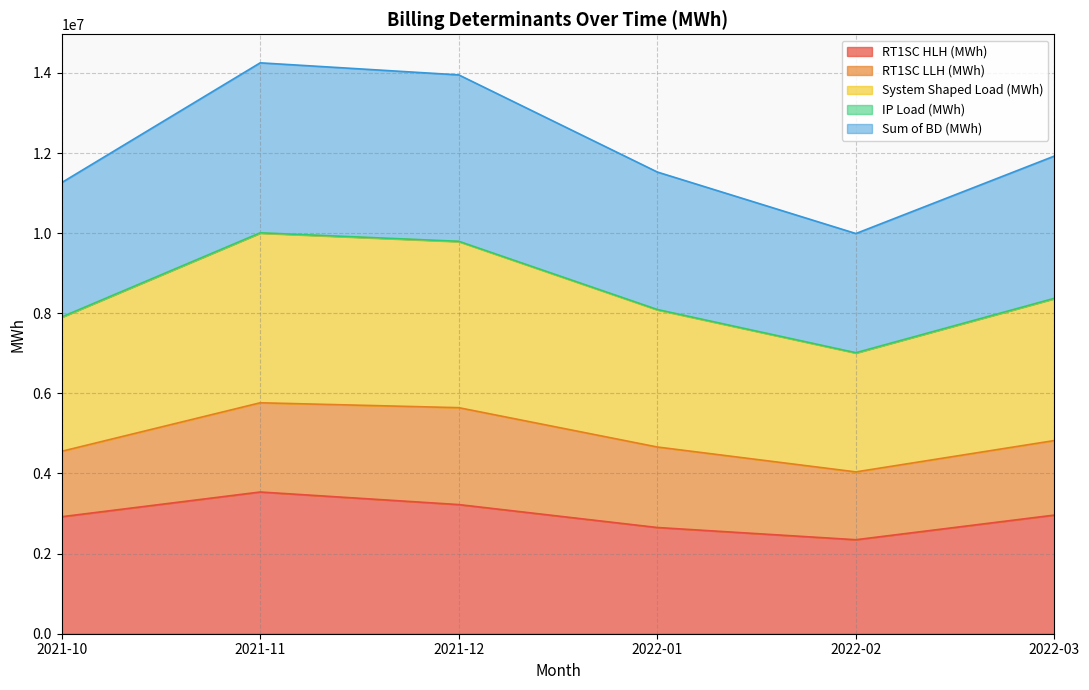

Where is Sum of BD (MWh) nearest to the value 12121384?

2022-03